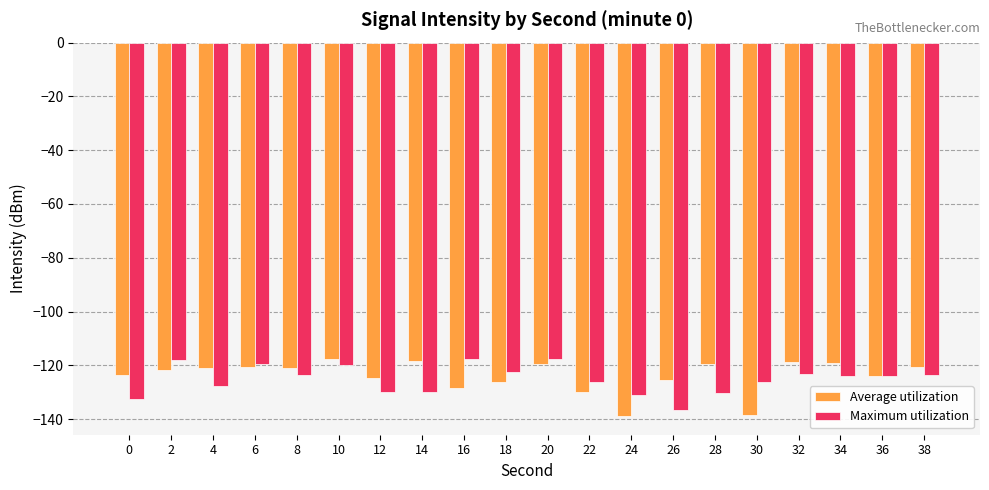

The value of Average utilization at 22 is -33.1. True or false?

False